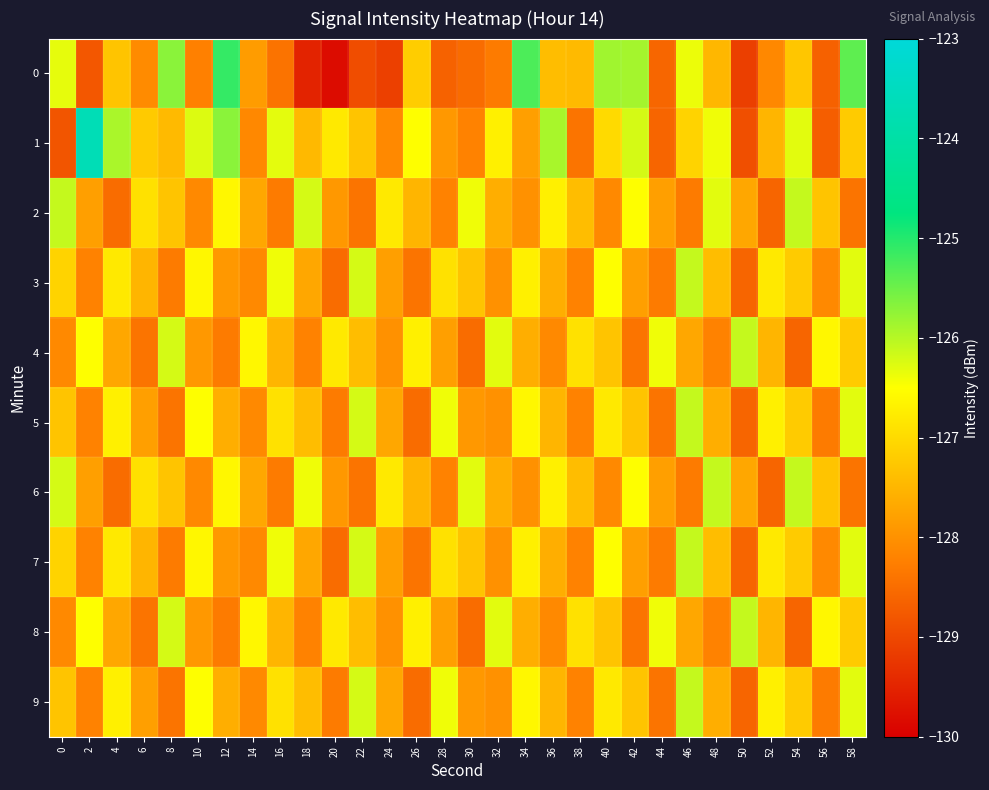

Which series has the largest total across all categories?

1